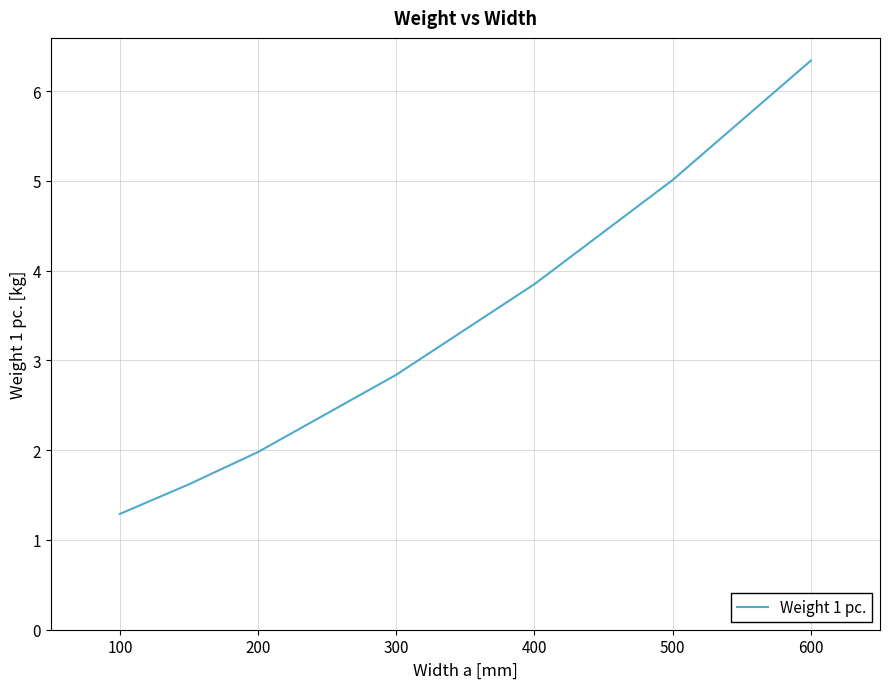

What is the difference between the second highest and second lowest values?

3.4